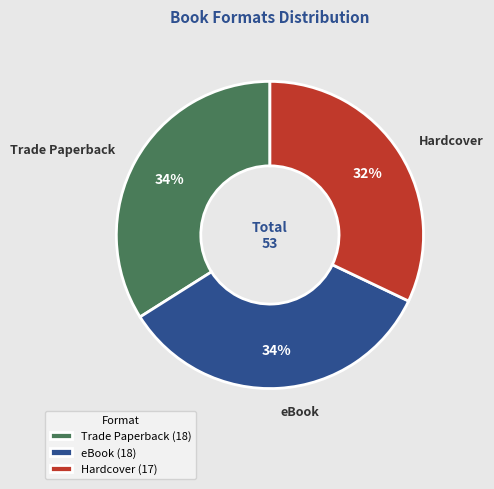

To the nearest percent, what portion does Hardcover represent?

32%